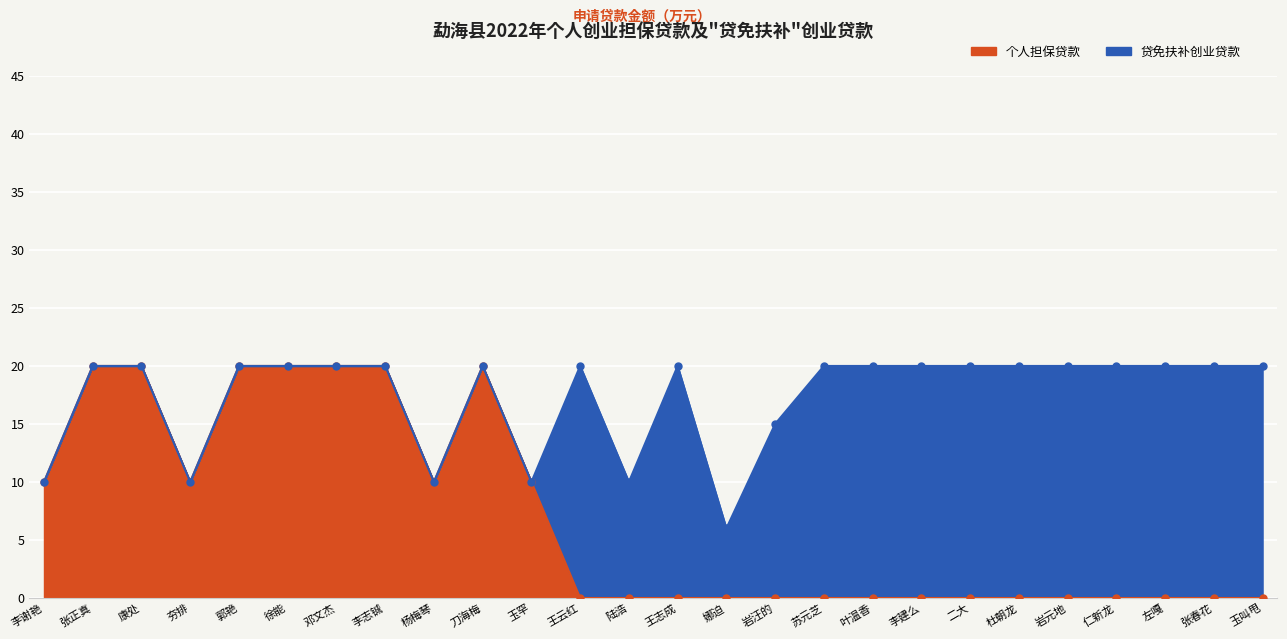

Where is the first local maximum?

刀海梅